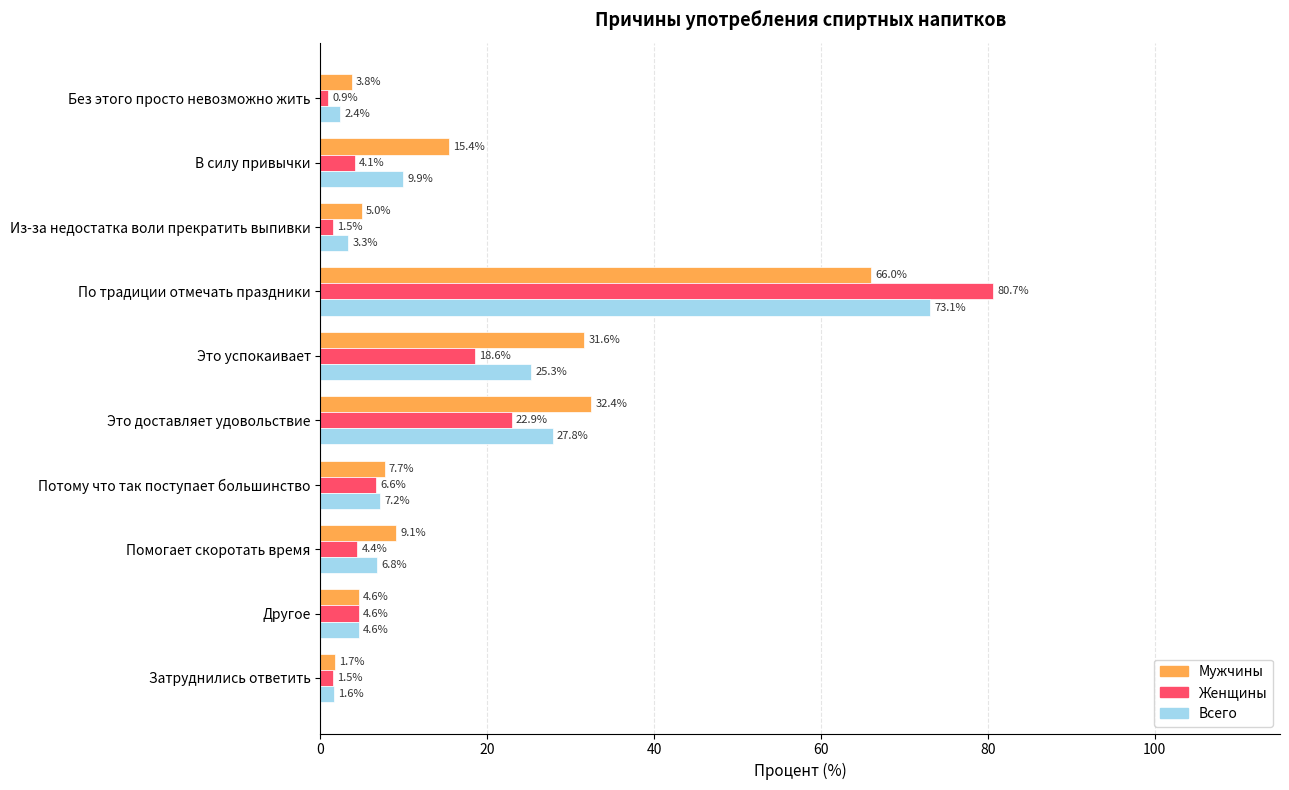

Which series has the largest range (max minus min)?

Женщины